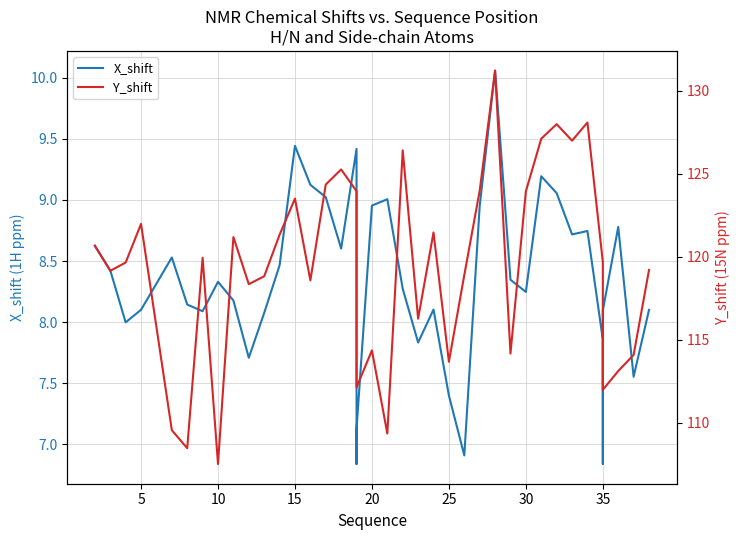

The Y_shift series shows 165.2 at 15. True or false?

False